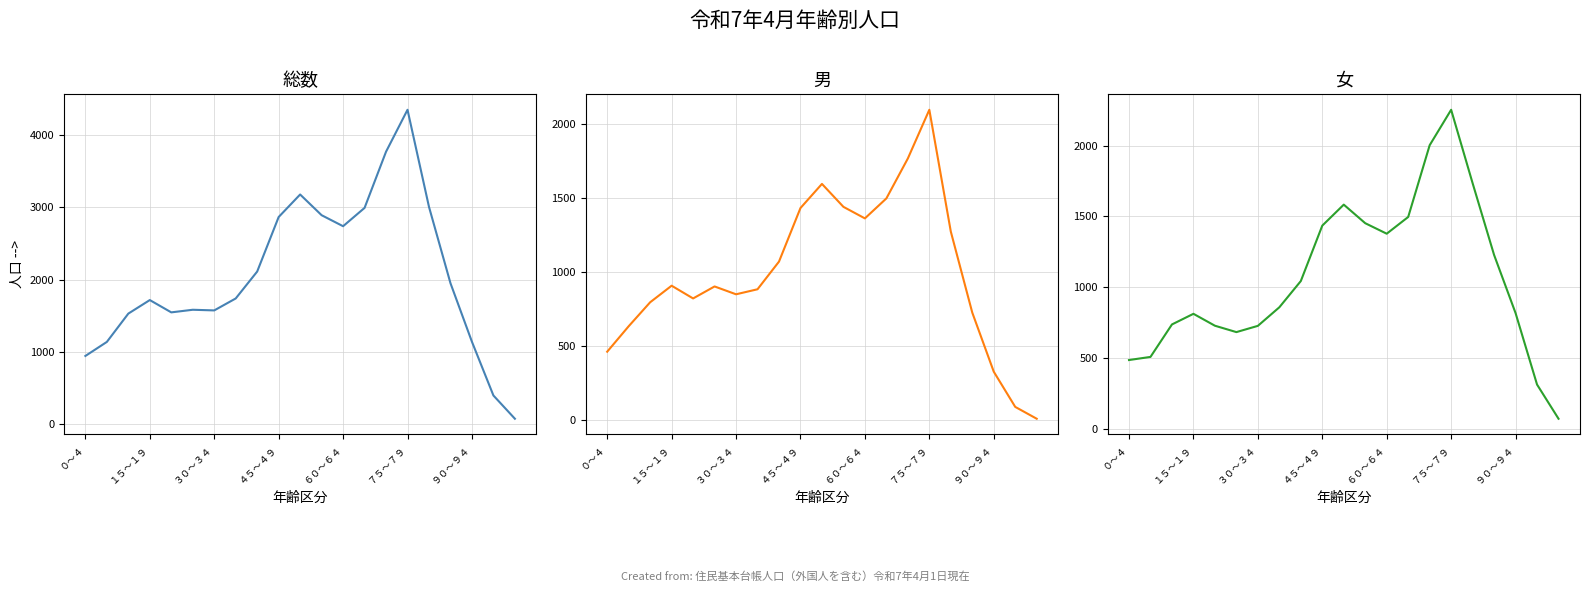

True or false: 女 has a value of 2002 at 14.

True